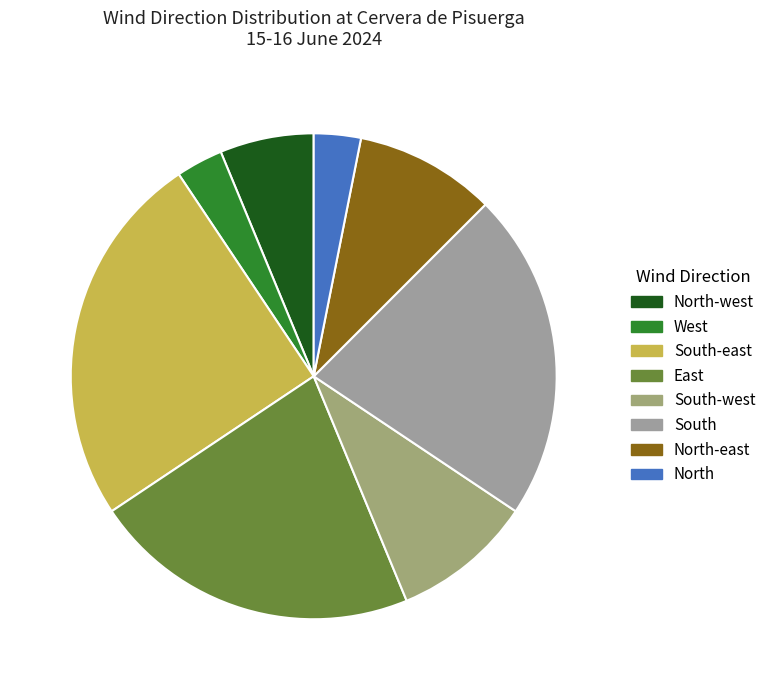

Is it true that North-east is 9% of the pie?

True